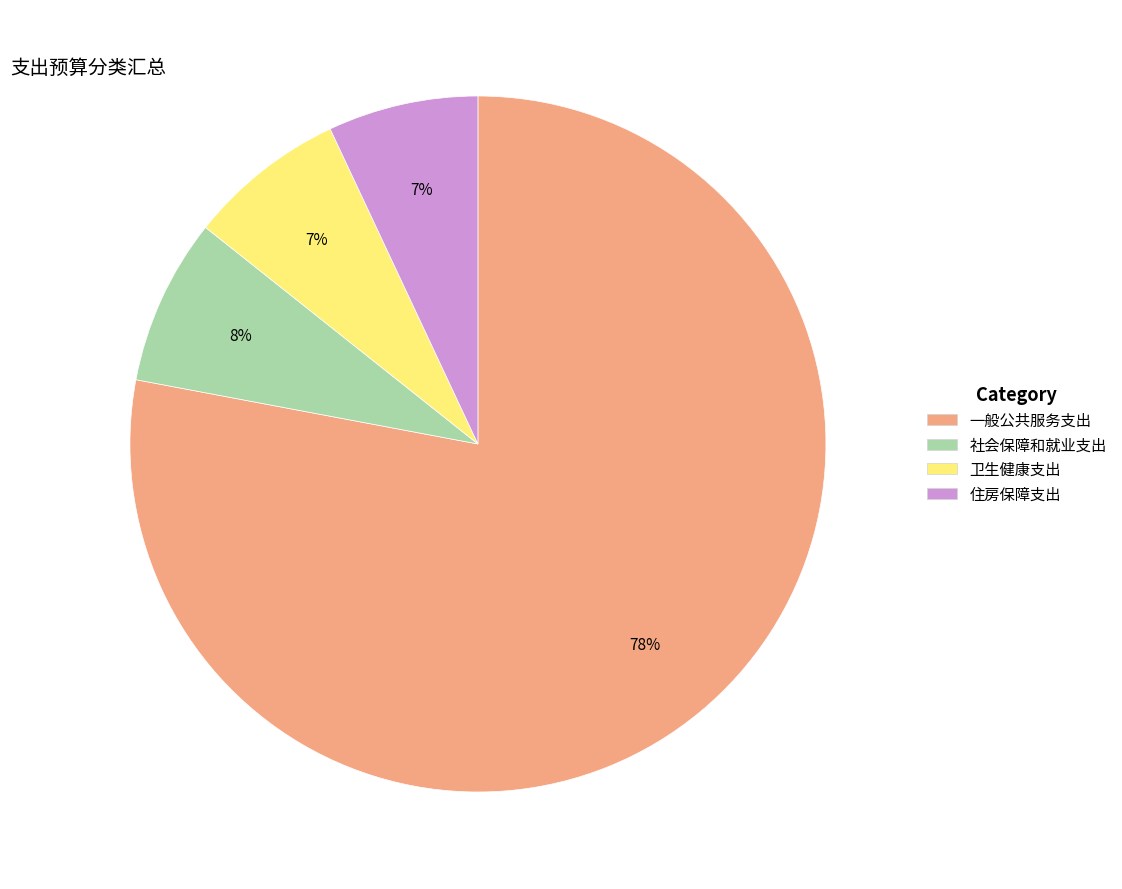

Approximately how many times larger is the value at 社会保障和就业支出 compared to 一般公共服务支出?

0.1